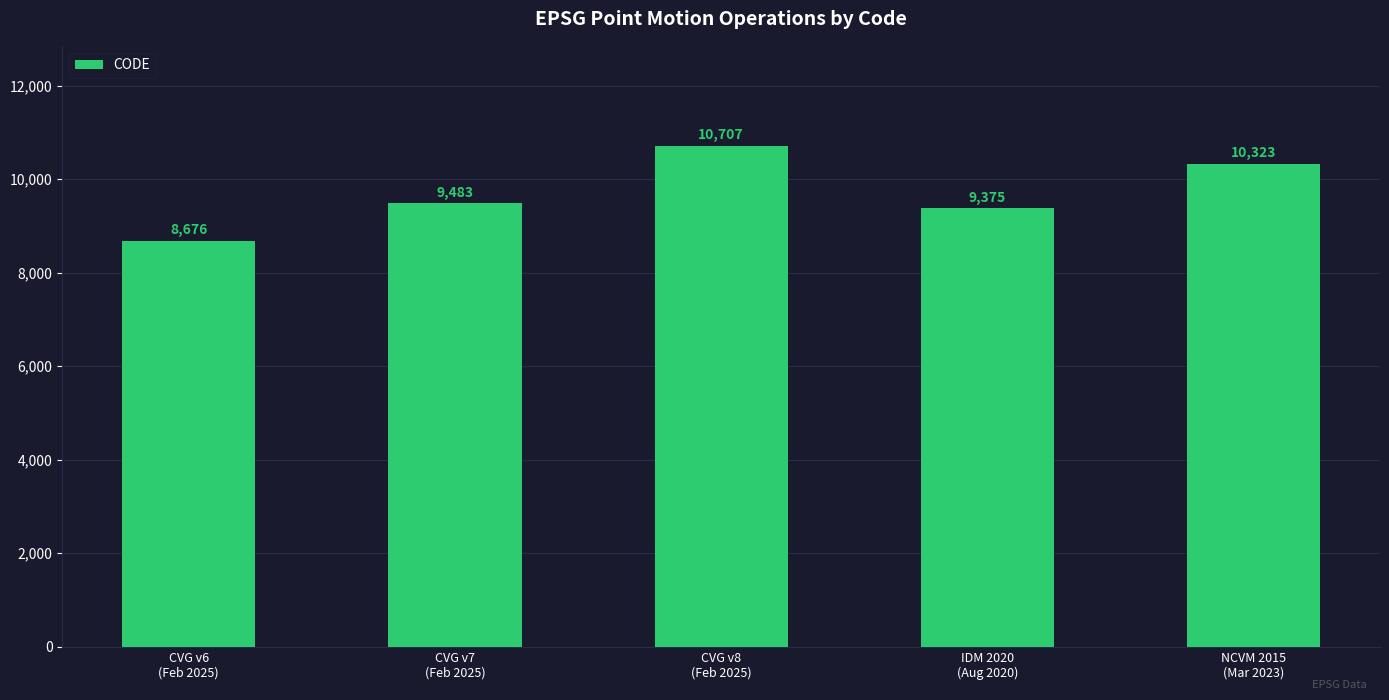

Does the chart contain stacked bars?

No